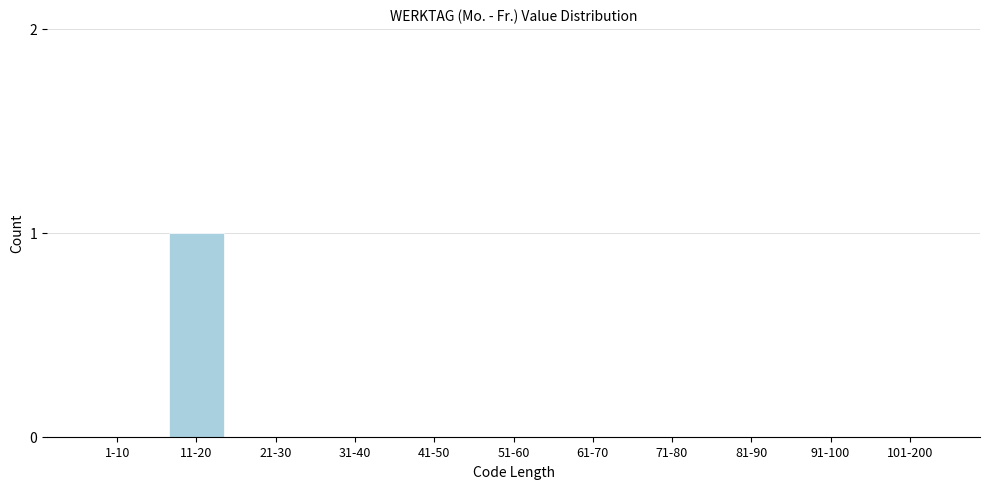

Reading left to right, list all the values displayed in this chart.

1-10=0	11-20=1	21-30=0	31-40=0	41-50=0	51-60=0	61-70=0	71-80=0	81-90=0	91-100=0	101-200=0